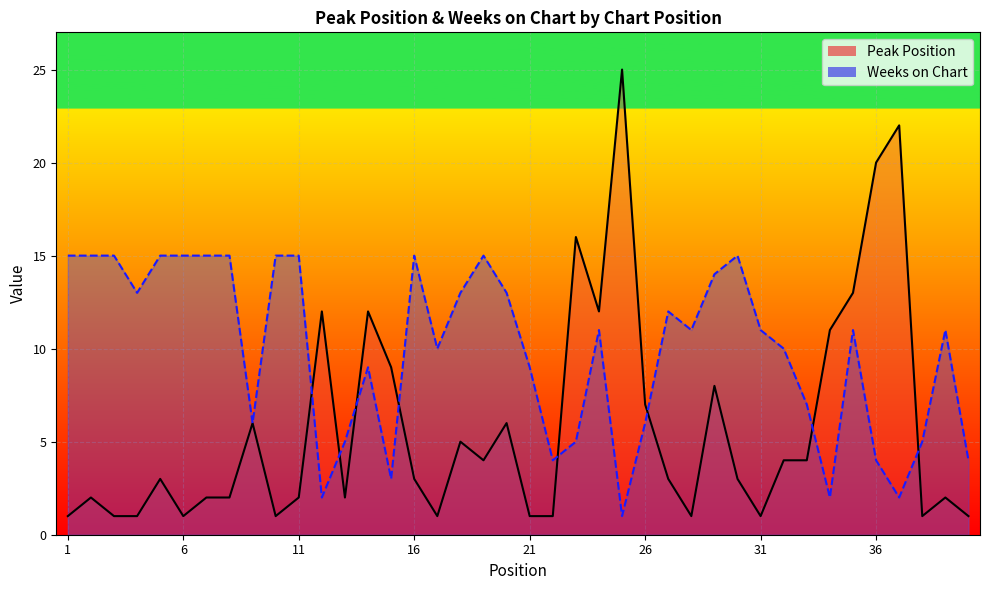

At which label does Peak Position first exceed 3?

9